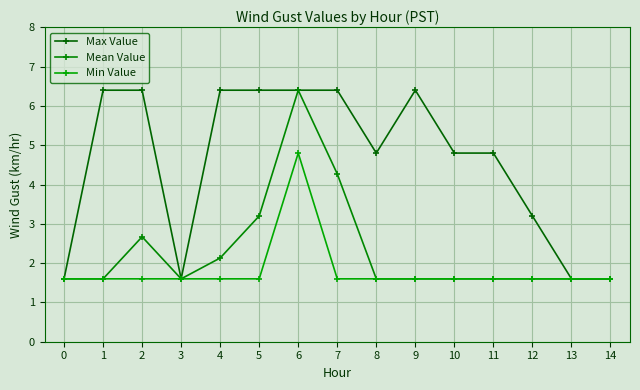

The Max Value series shows 0.4 at 0. True or false?

False